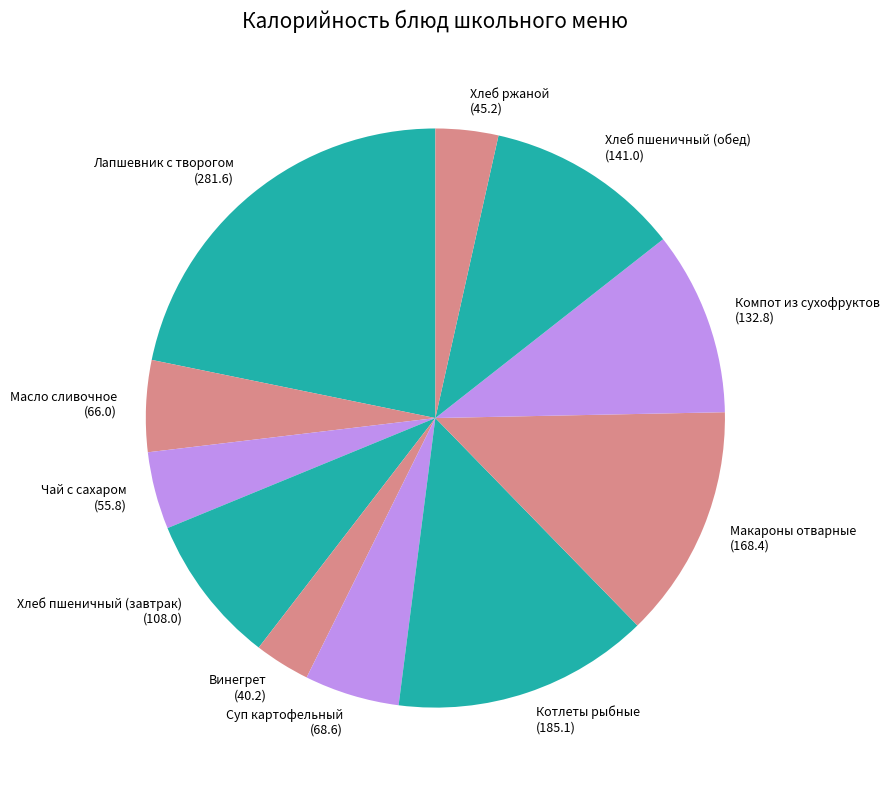

True or false: Чай с сахаром (55.8) accounts for 4% of the total.

True